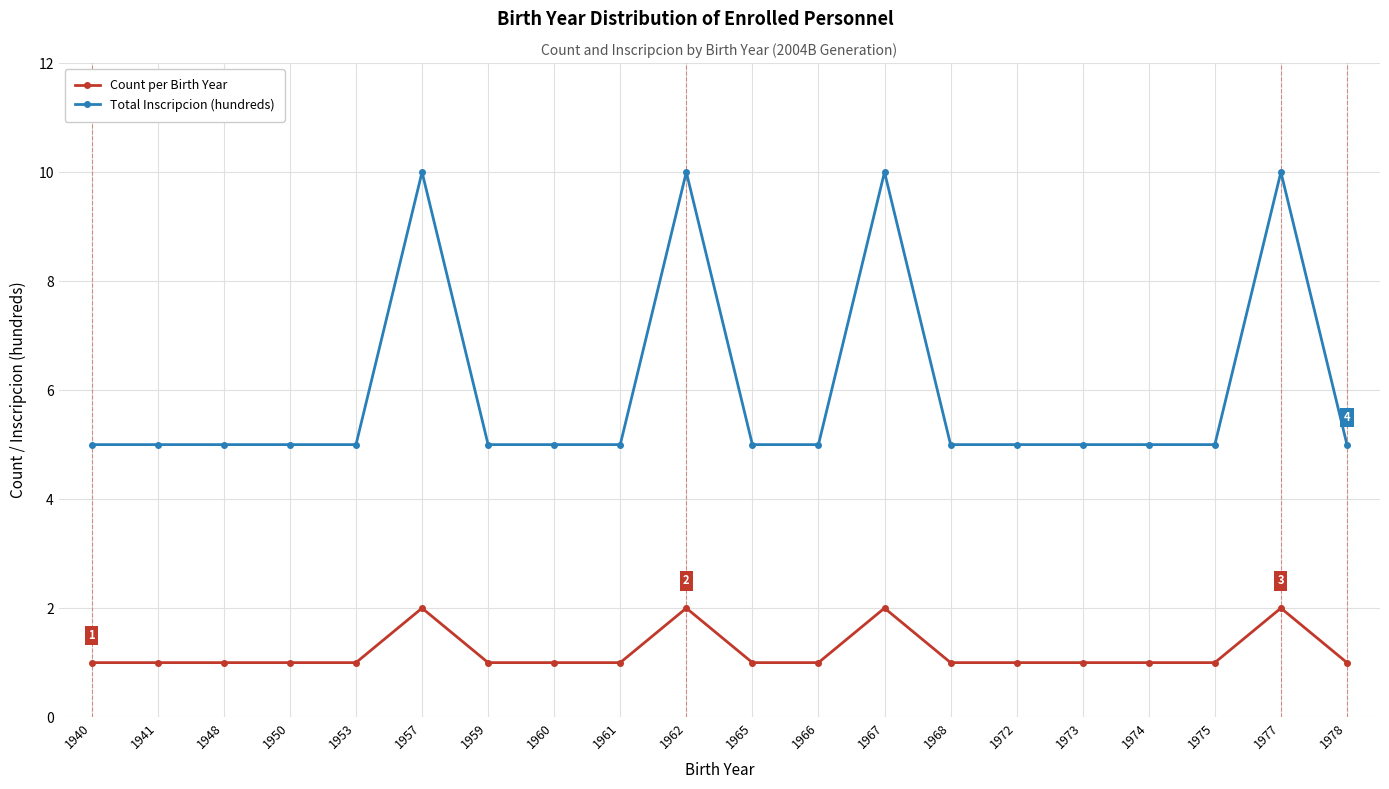

What is the value of the Count per Birth Year point at the 15th from the left?

1